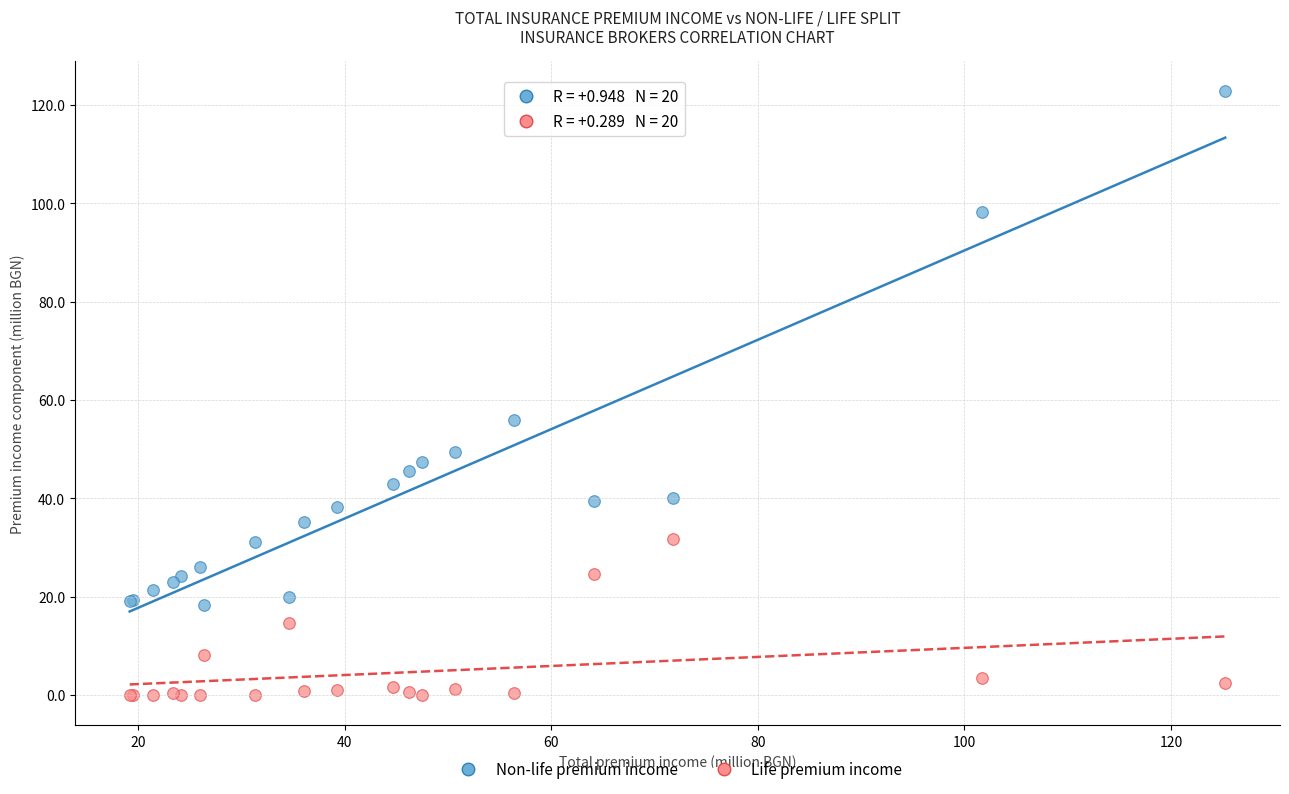

Which series reaches the maximum Y coordinate?

Non-life premium income